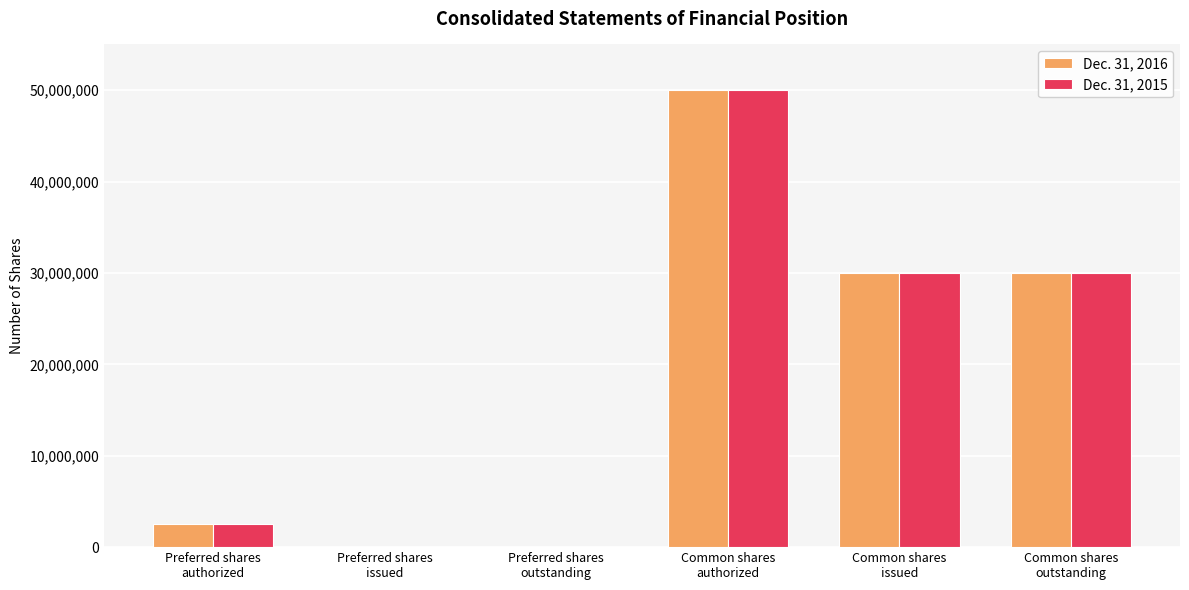

How many distinct data groups are displayed?

2